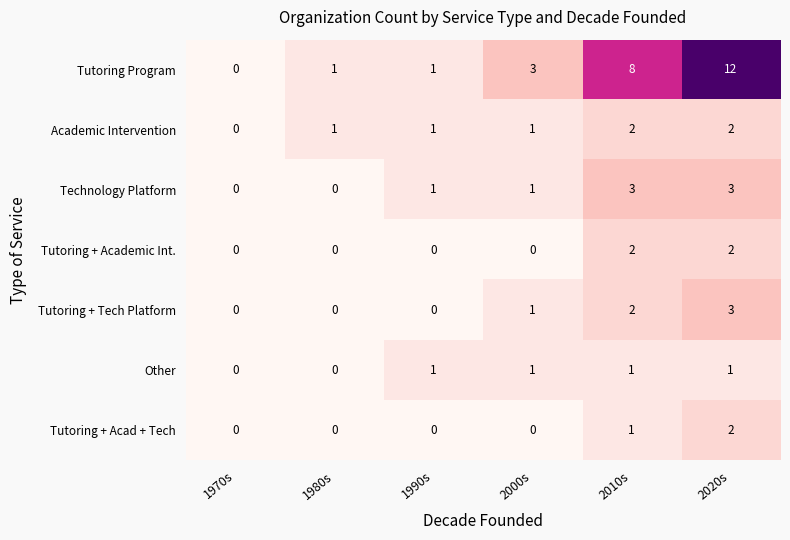

Which series changed the most between 2000s and 2010s?

Tutoring Program